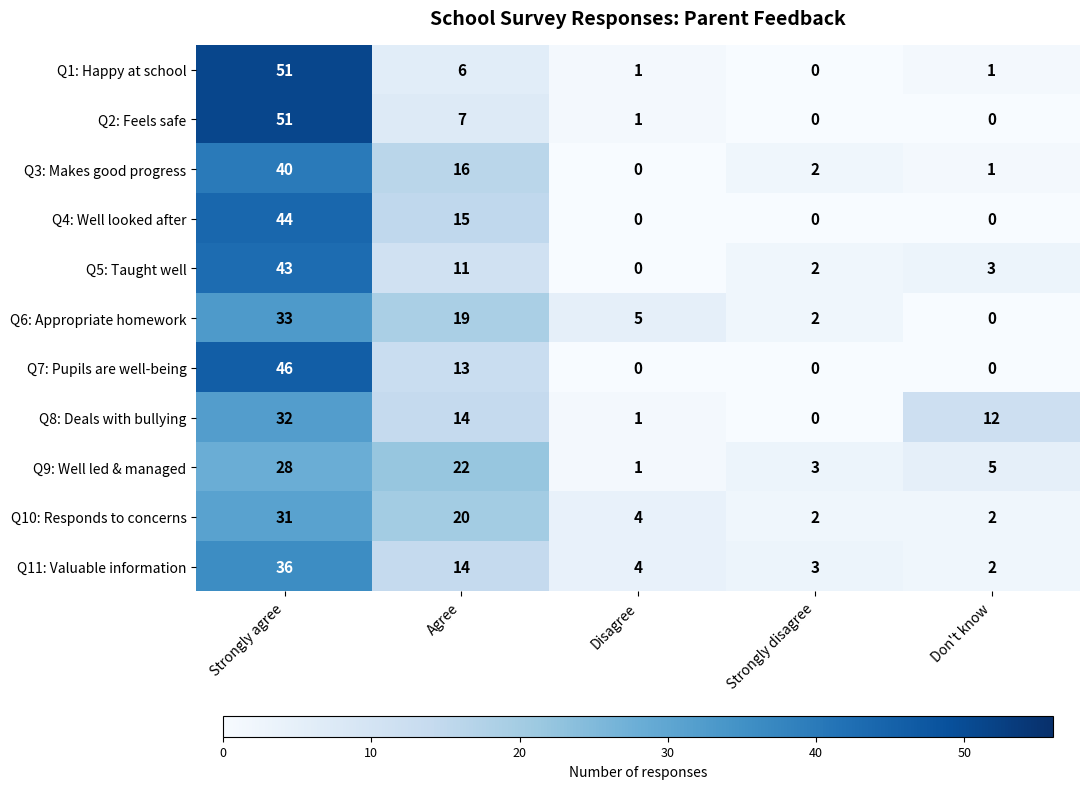

What is the difference between the Q4: Well looked after values at Disagree and Strongly agree?

44